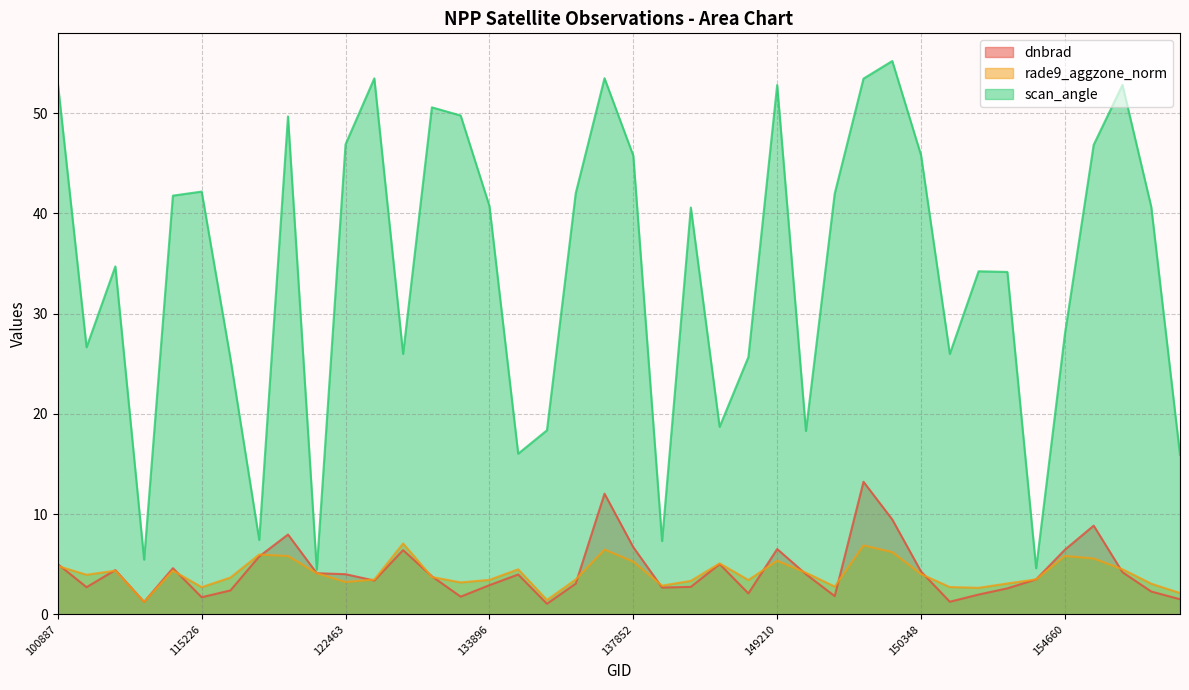

In rade9_aggzone_norm, how many points are lower than both neighbors (excluding endpoints)?

10